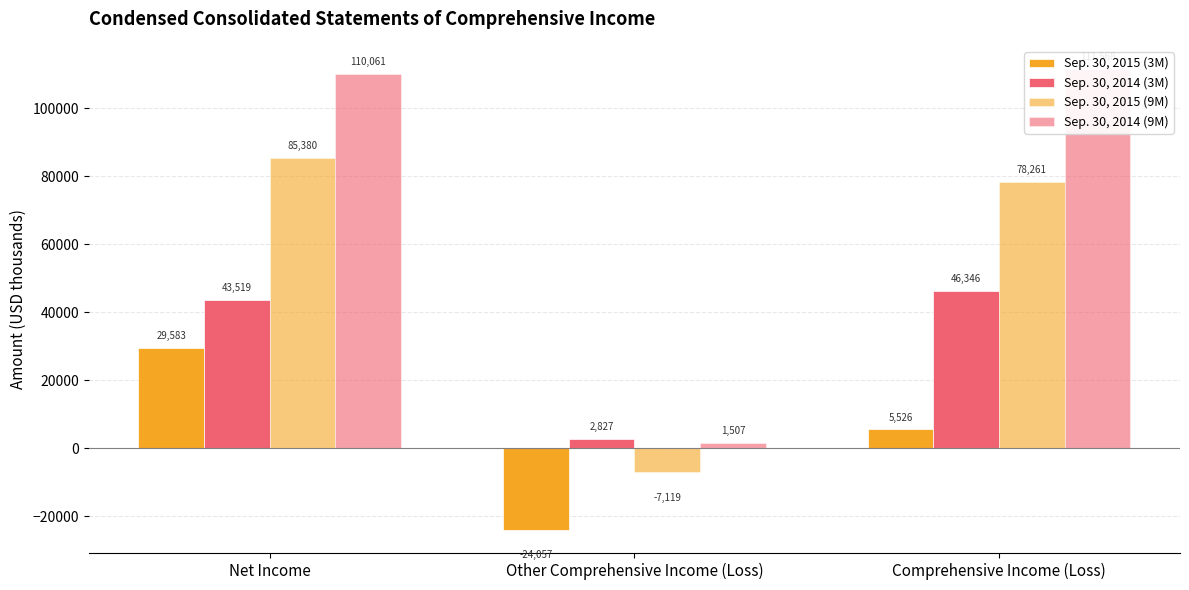

List the labels in order of Sep. 30, 2014 (9M) value, largest first.

Comprehensive Income (Loss), Net Income, Other Comprehensive Income (Loss)